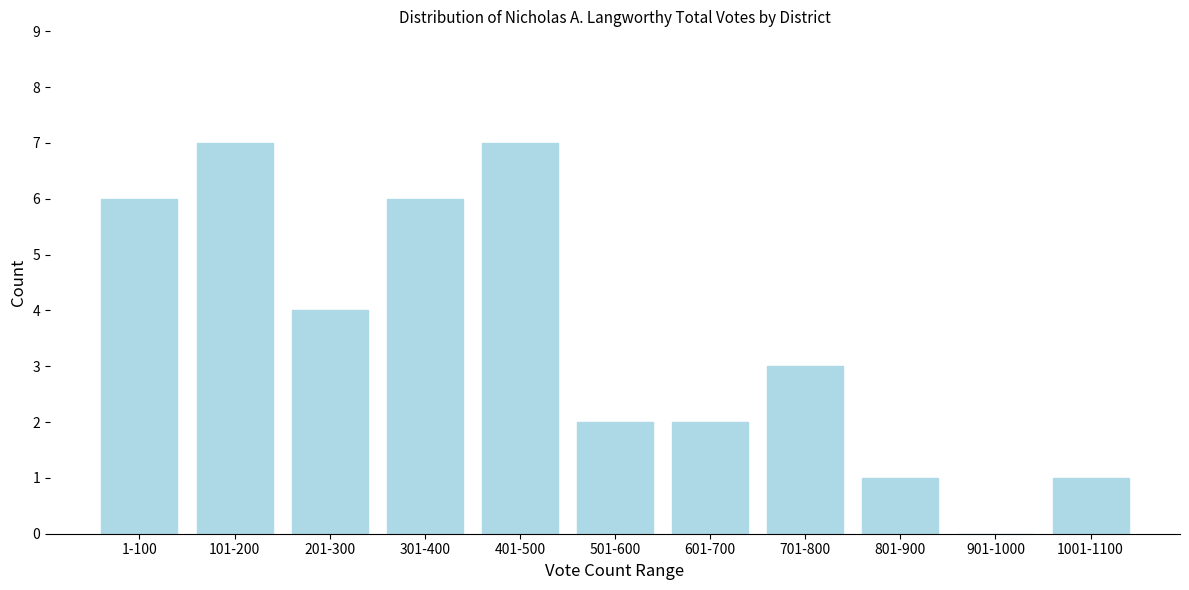

Reading right to left, what are all the values shown in this chart?

1001-1100=1	901-1000=0	801-900=1	701-800=3	601-700=2	501-600=2	401-500=7	301-400=6	201-300=4	101-200=7	1-100=6